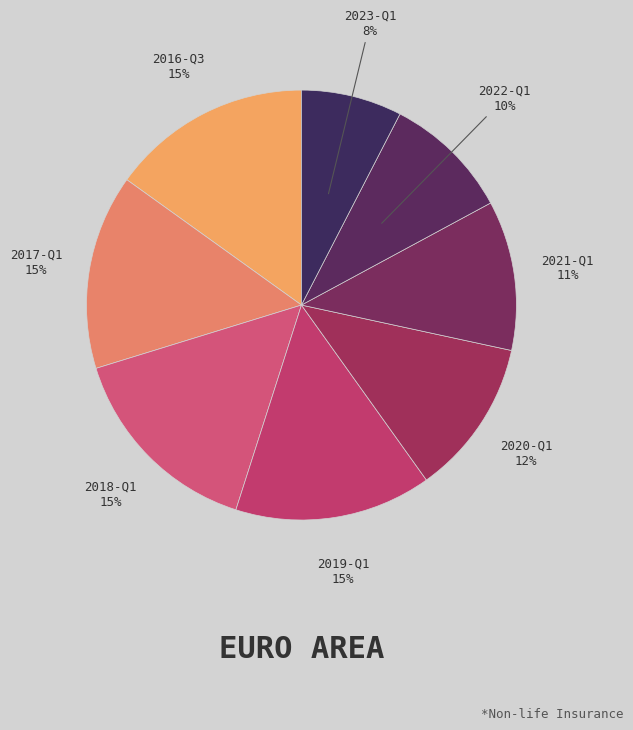

Does any single category account for the majority?

No